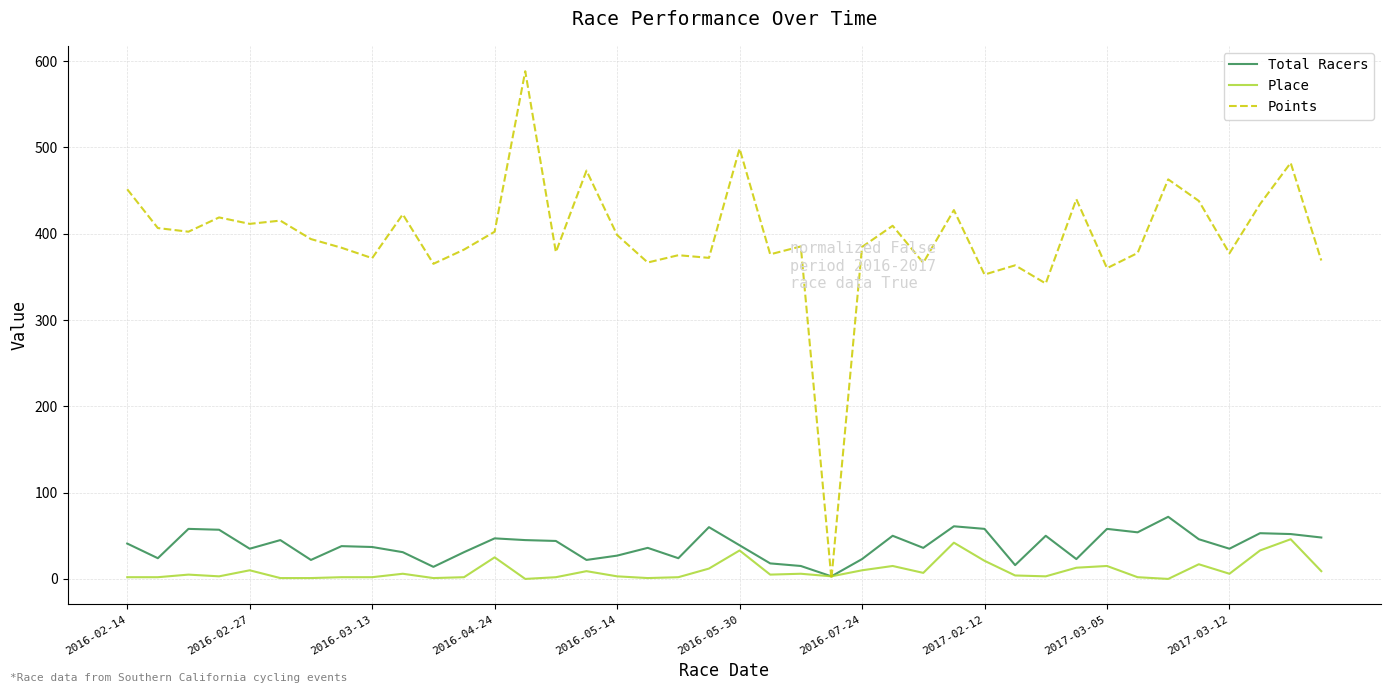

Which series has the widest spread of values?

Points